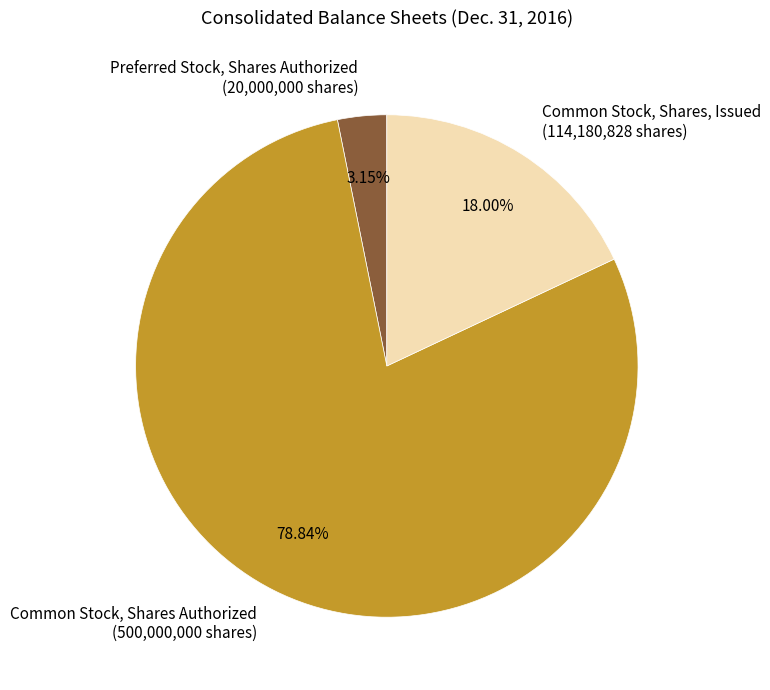

Rank the categories by value from lowest to highest.

Preferred Stock, Shares Authorized, Common Stock, Shares, Issued, Common Stock, Shares Authorized